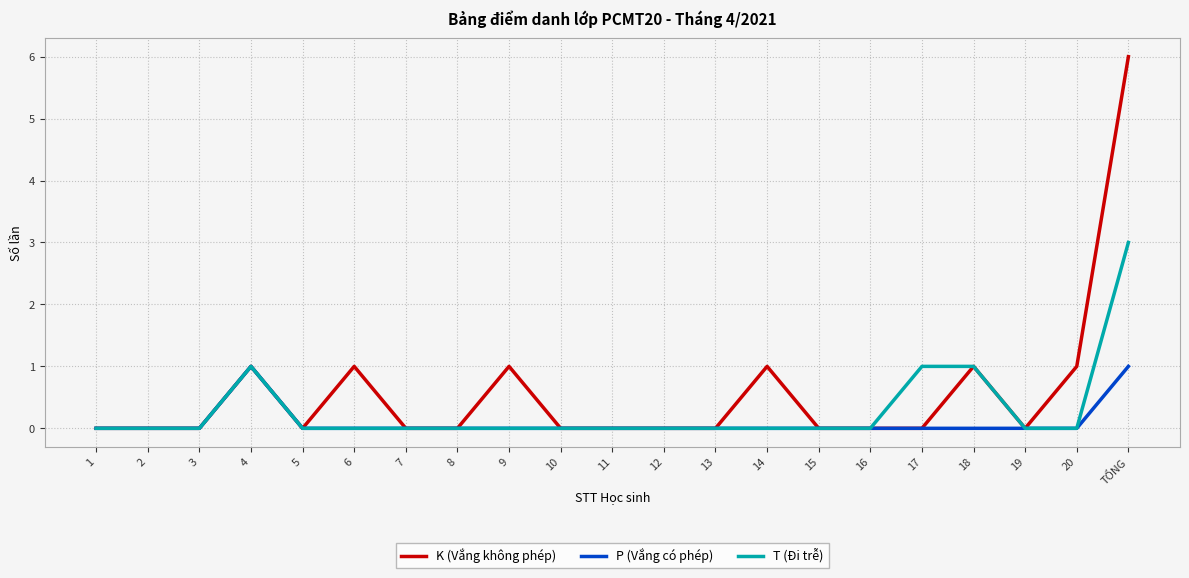

Reading left to right, list all the values displayed in this chart.

K (Vắng không phép): 1=0	2=0	3=0	4=1	5=0	6=1	7=0	8=0	9=1	10=0	11=0	12=0	13=0	14=1	15=0	16=0	17=0	18=1	19=0	20=1	TỔNG=6
P (Vắng có phép): 1=0	2=0	3=0	4=1	5=0	6=0	7=0	8=0	9=0	10=0	11=0	12=0	13=0	14=0	15=0	16=0	17=0	18=0	19=0	20=0	TỔNG=1
T (Đi trễ): 1=0	2=0	3=0	4=1	5=0	6=0	7=0	8=0	9=0	10=0	11=0	12=0	13=0	14=0	15=0	16=0	17=1	18=1	19=0	20=0	TỔNG=3